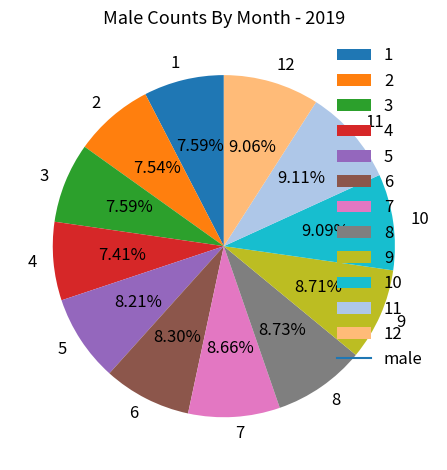

What is the ratio of the value at 10 to the value at 2?

1.2